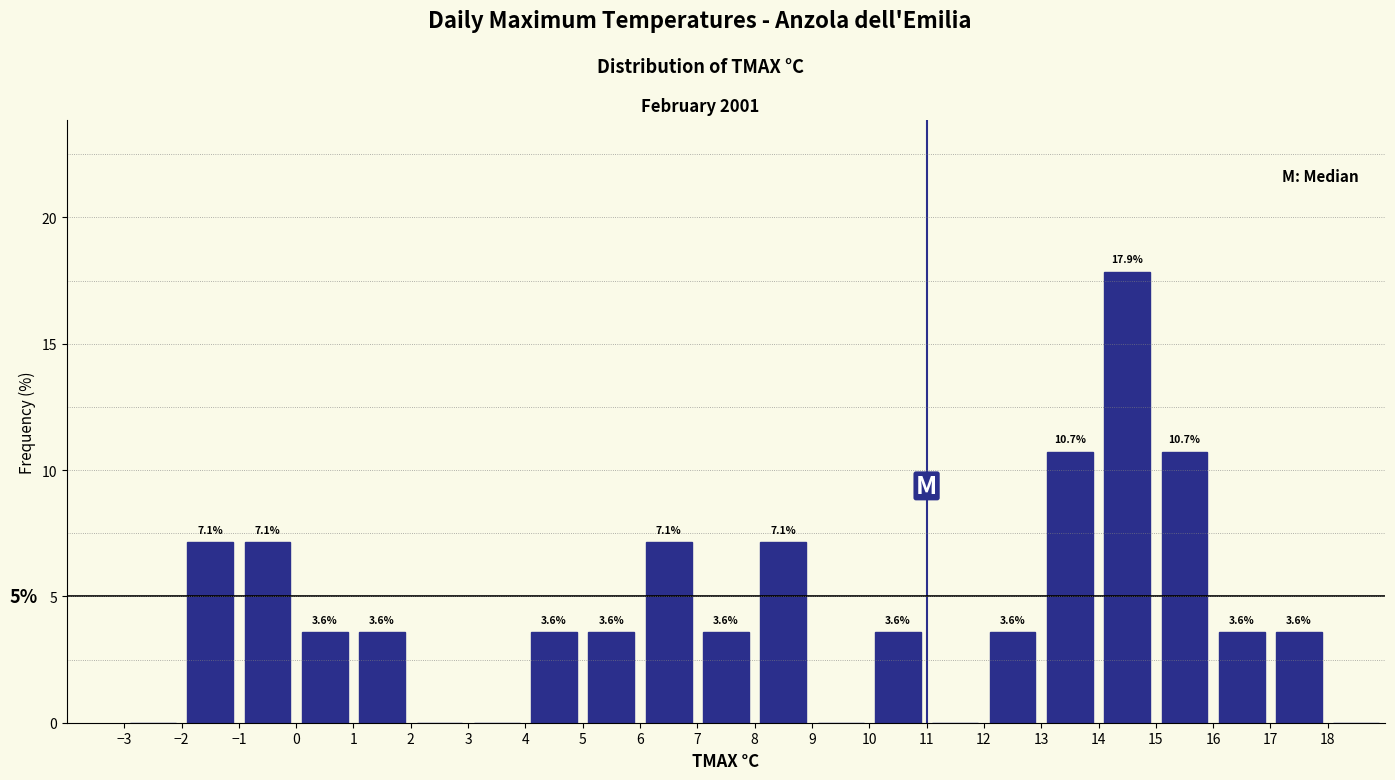

Over which range of the x-axis is the bar tallest?

14 to 15